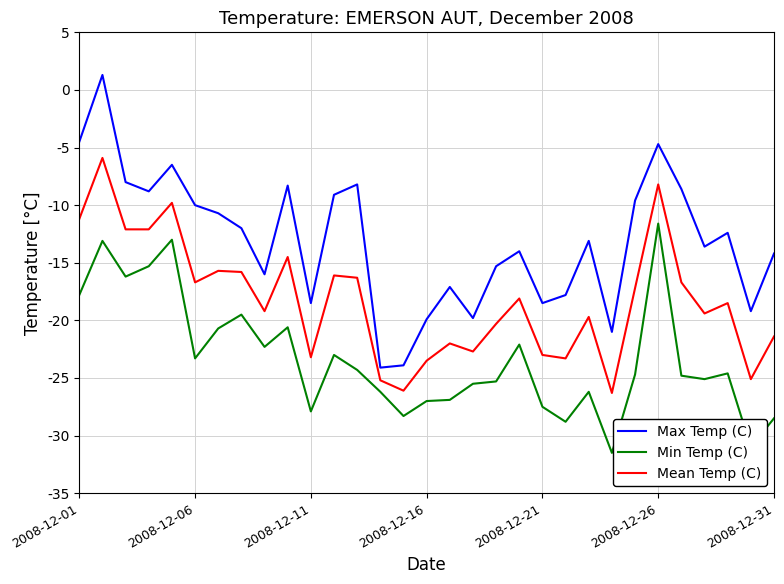

How many distinct data groups are displayed?

3